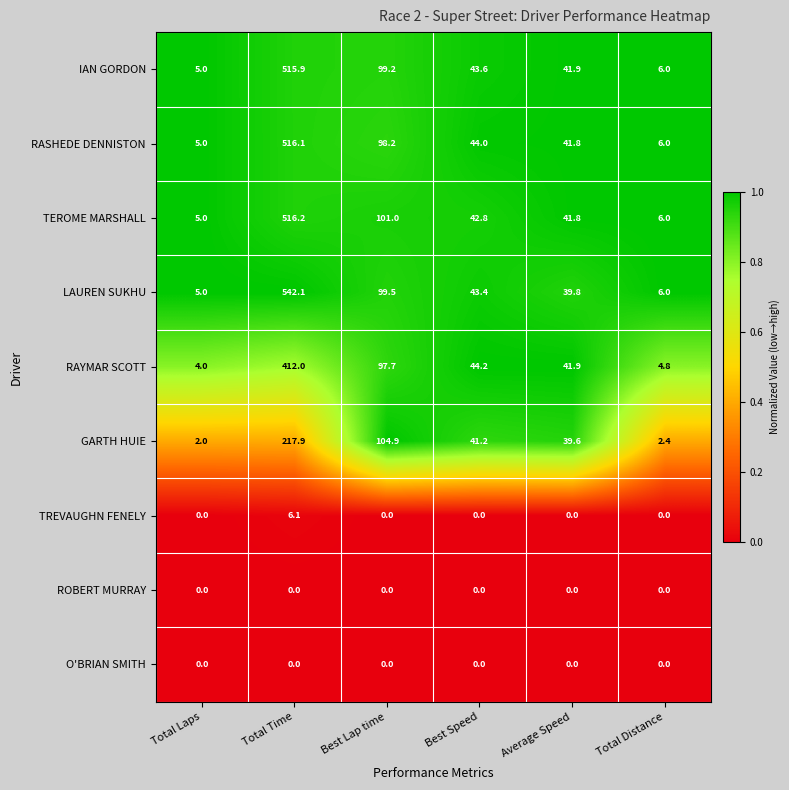

What value does the TEROME MARSHALL series have at Total Distance?

6.0